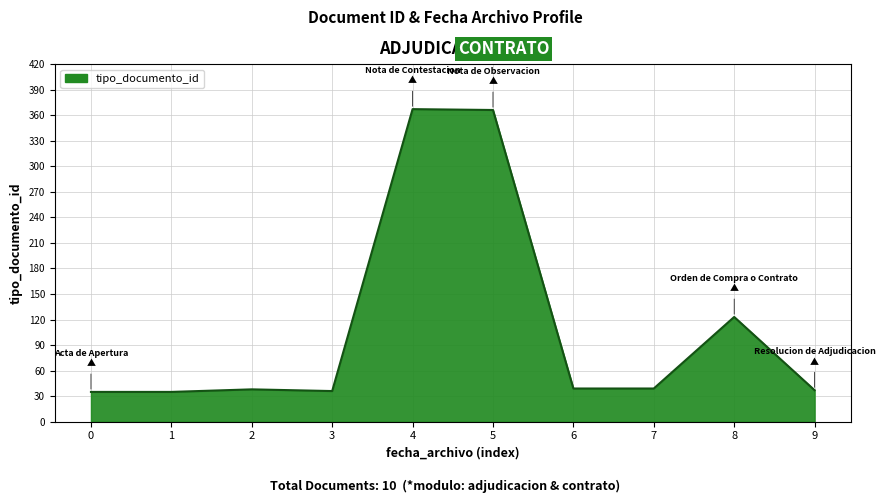

The value at 3 is 36. True or false?

True